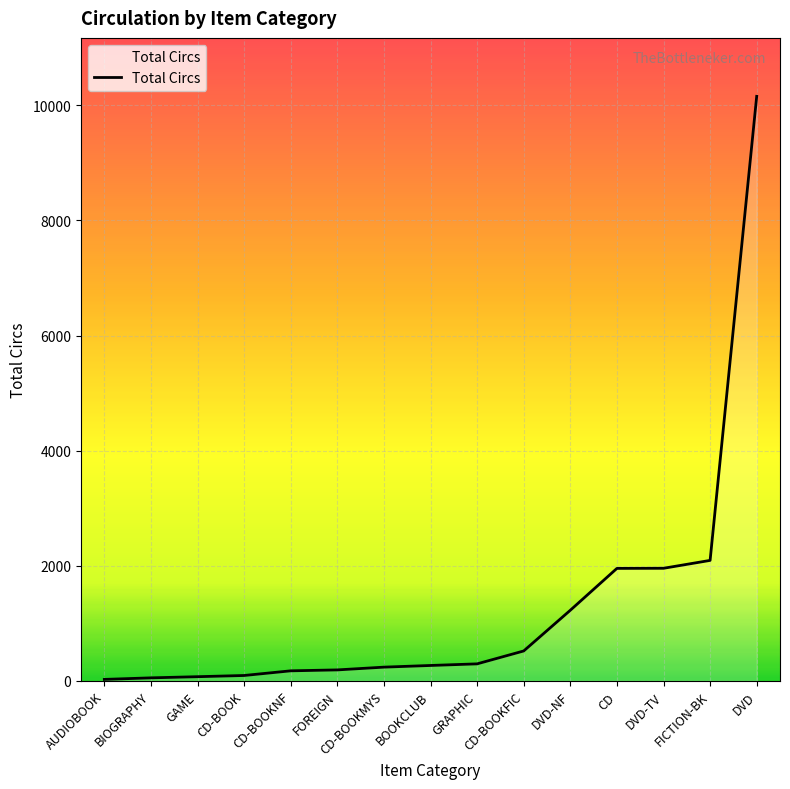

Read the value at GRAPHIC.

297